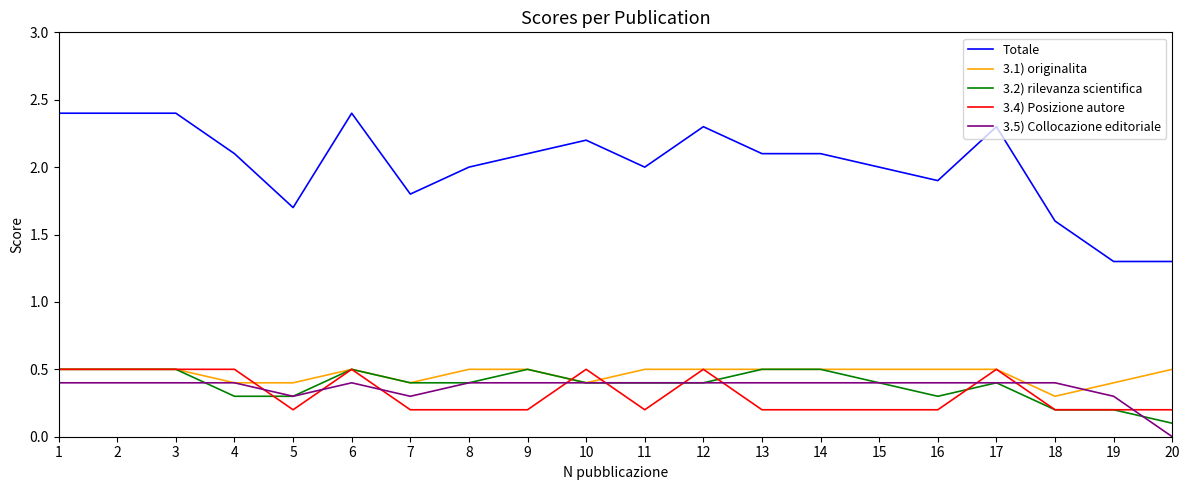

The value of 3.4) Posizione autore at 2 is 0.5. True or false?

True